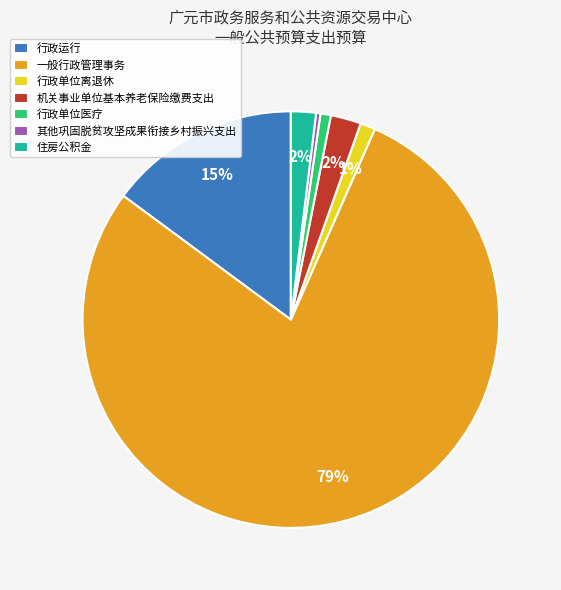

To the nearest percent, what is the difference between the 其他巩固脱贫攻坚成果衔接乡村振兴支出 and 行政运行 slice percentages?

15%